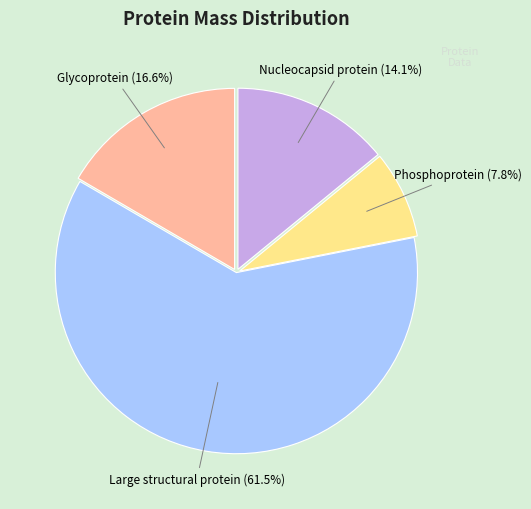

What is the largest slice in the pie chart?

Large structural protein